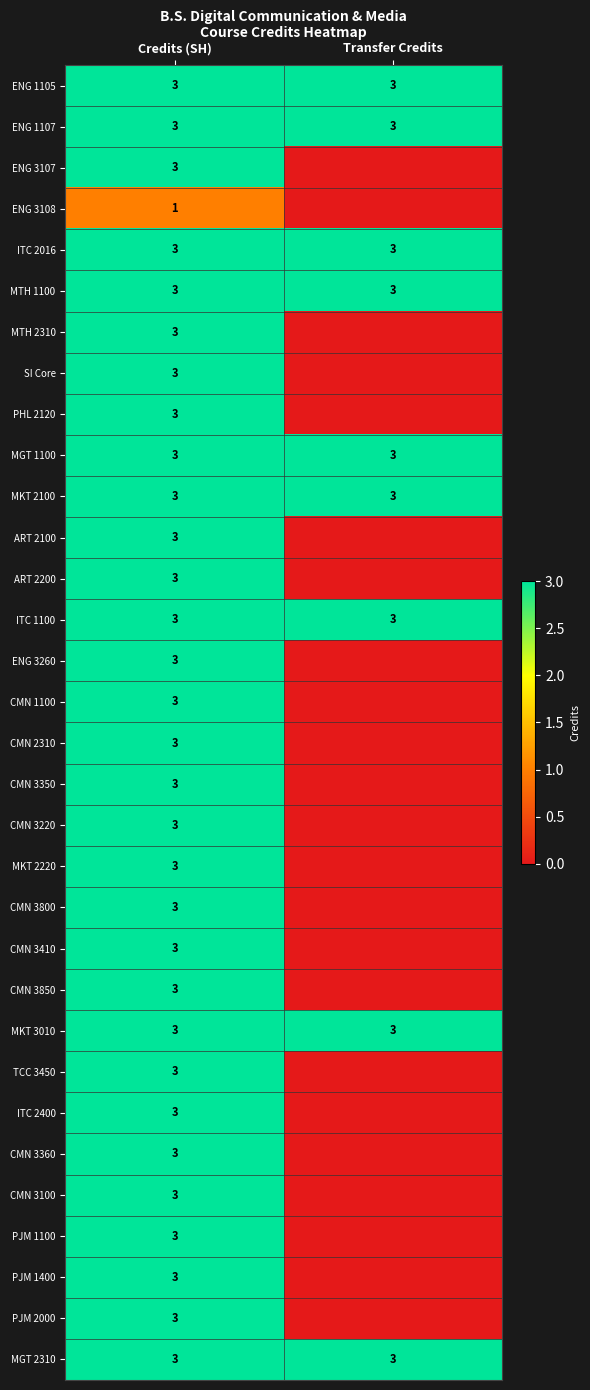

What is the average value of the ENG 1105 series?

3